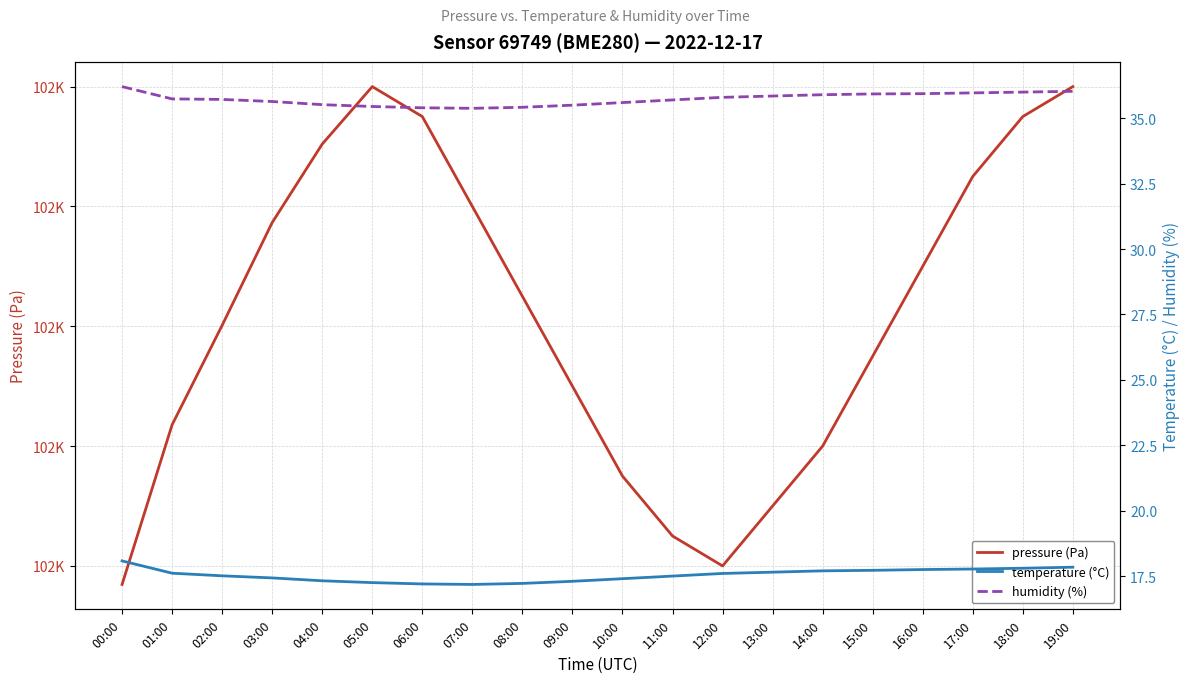

Reading right to left, transcribe all the data shown in this chart.

pressure (Pa): 102260.0	102255.0	102245.0	102230.0	102215.0	102200.0	102190.0	102180.0	102185.0	102195.0	102210.0	102225.0	102240.0	102255.0	102260.0	102250.4	102237.3	102220.2	102203.6	102176.9
temperature (°C): 17.8	17.8	17.8	17.8	17.7	17.7	17.6	17.6	17.5	17.4	17.3	17.2	17.2	17.2	17.2	17.3	17.4	17.5	17.6	18.1
humidity (%): 36.0	36.0	36.0	35.9	35.9	35.9	35.9	35.8	35.7	35.6	35.5	35.4	35.4	35.4	35.5	35.5	35.6	35.7	35.7	36.2